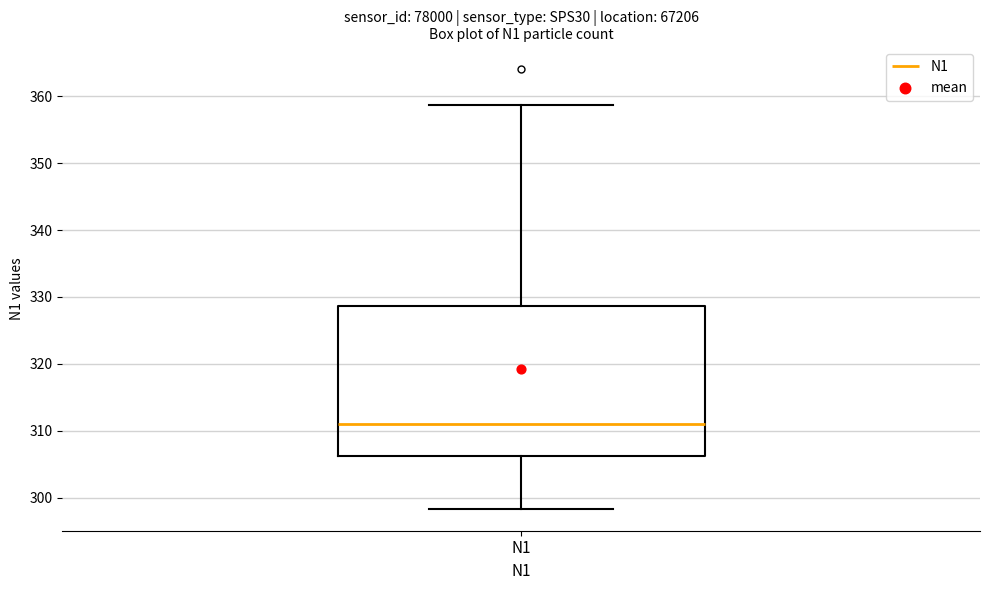

Read this box plot against the y-axis: the position of the median line, the range covered by the box, and the ends of both whiskers. The values are not printed on the chart, so give them approximately, as read against the axis.

median 311, box 306 to 329, whiskers 298 to 359